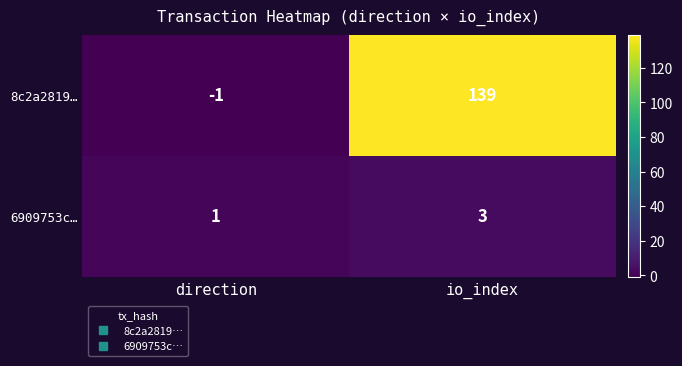

How many categories are shown in the chart?

2